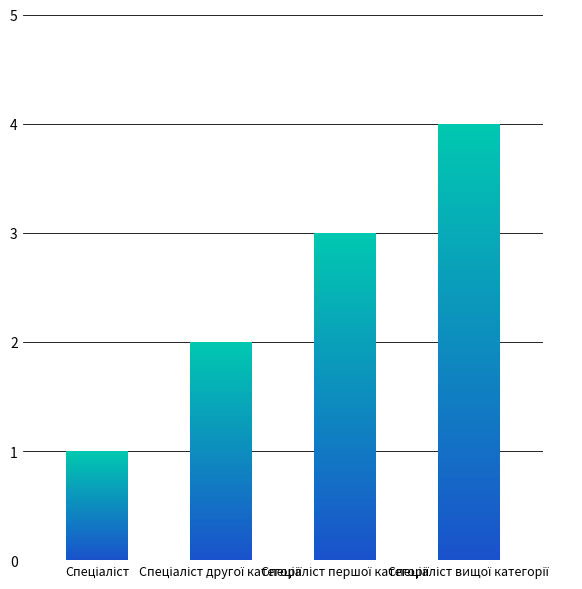

What is the value of the 1st bar from the left?

1